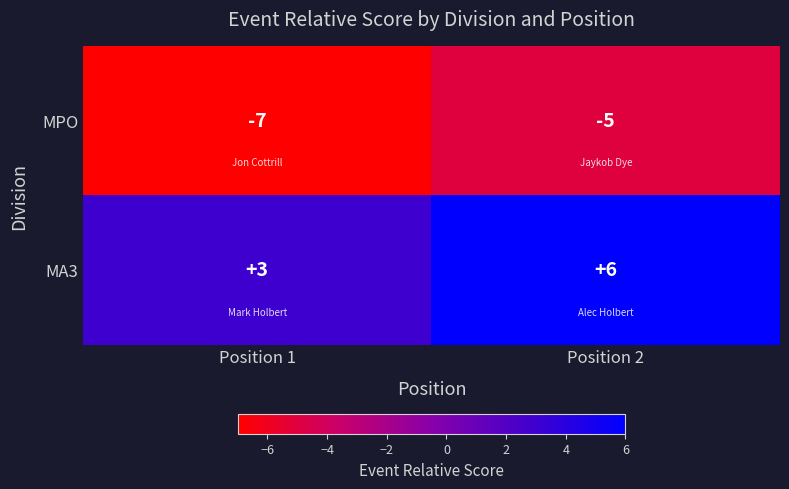

Which category has the lowest value in the MPO series?

Position 1